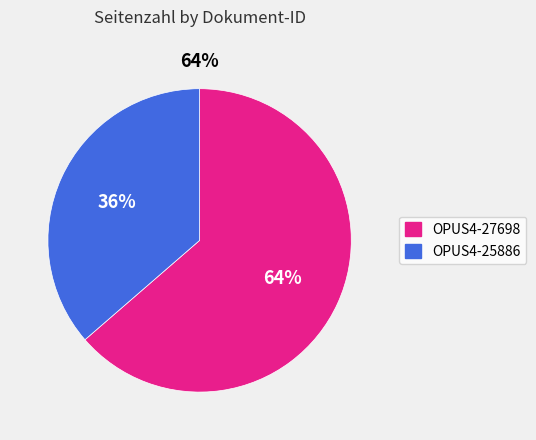

The OPUS4-27698 slice represents 64% of the pie. True or false?

True